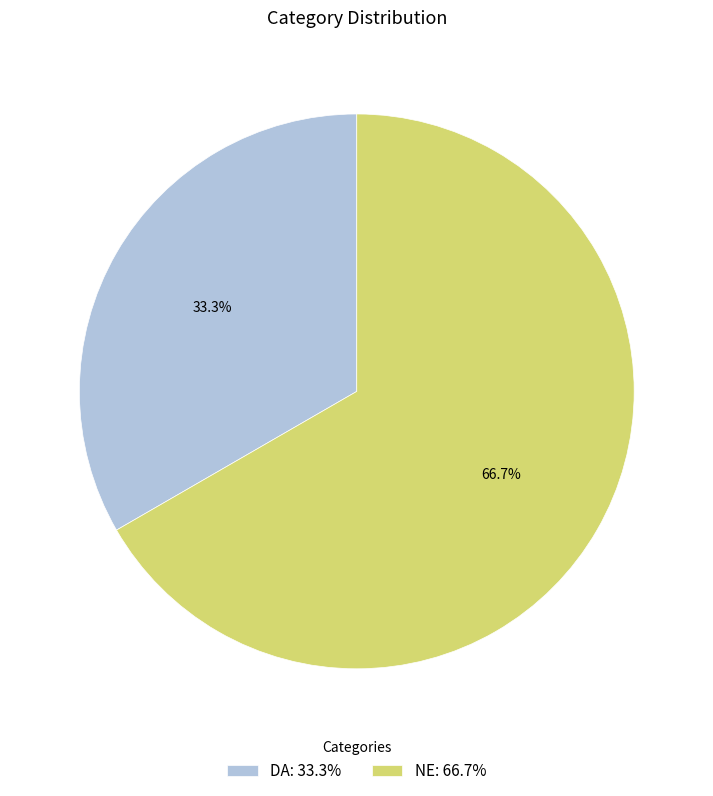

What is the majority slice?

NE